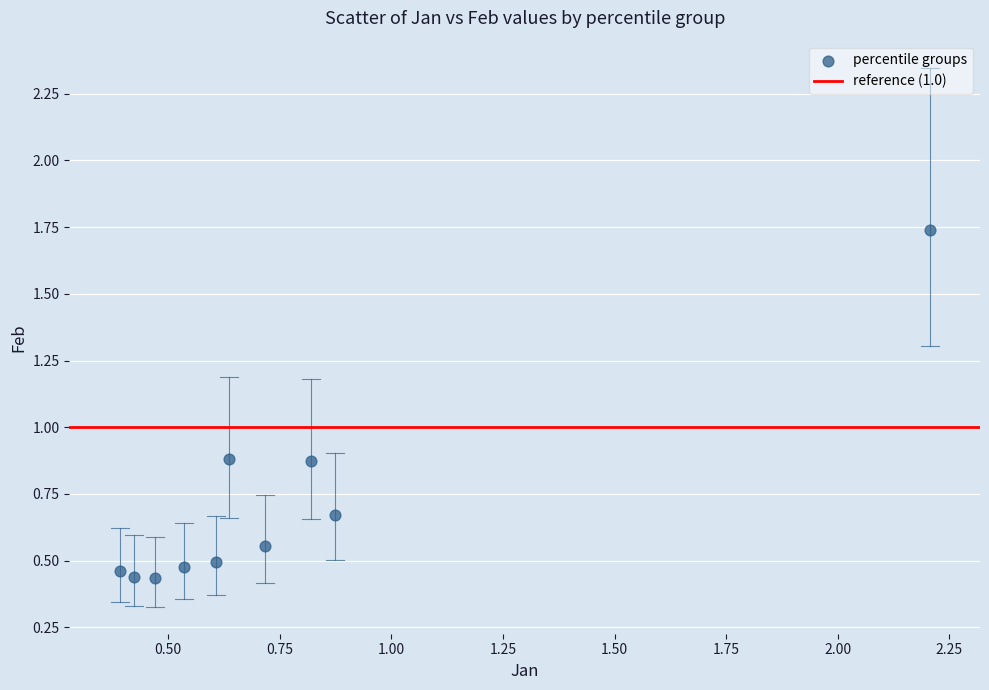

What is the range of Y values (max minus min)?

1.3